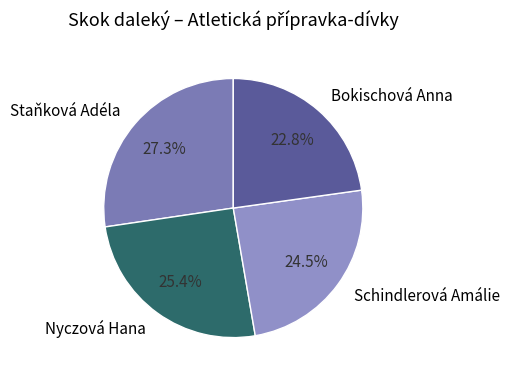

How many slices are in this pie chart?

4